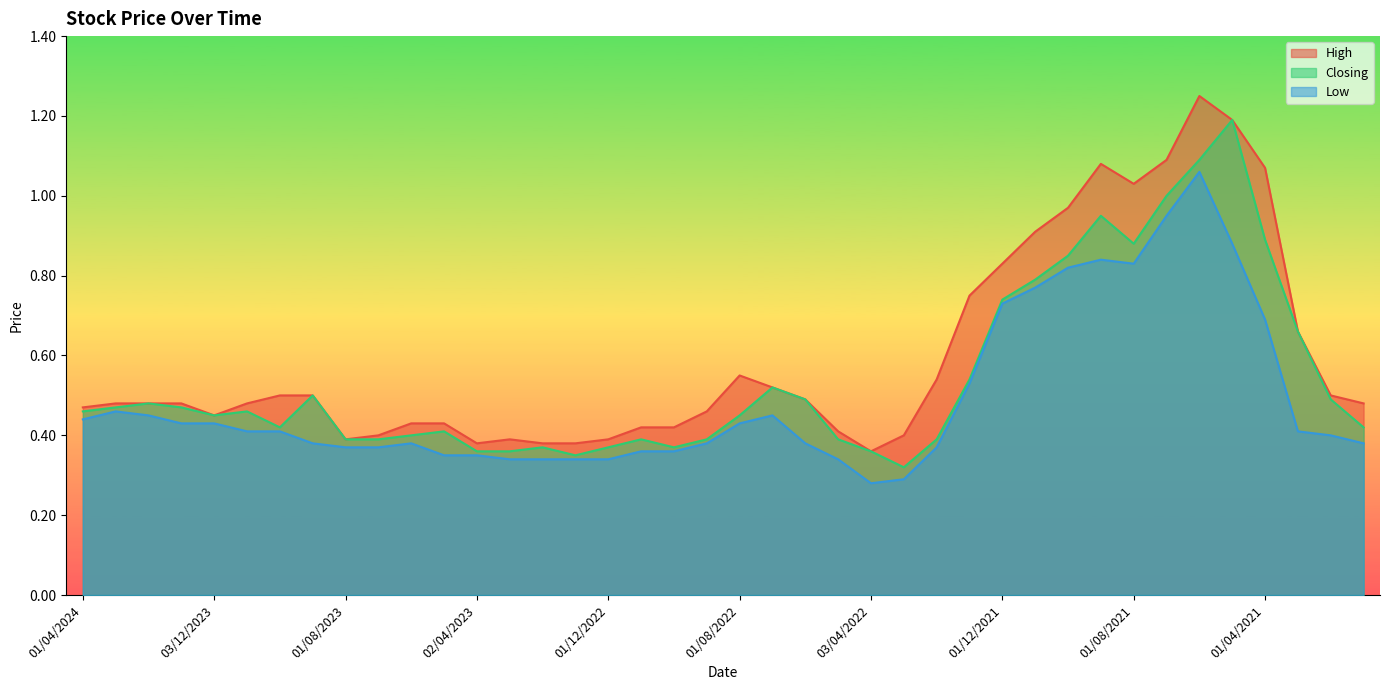

Which series changed the most between 02/01/2024 and 03/07/2022?

Closing